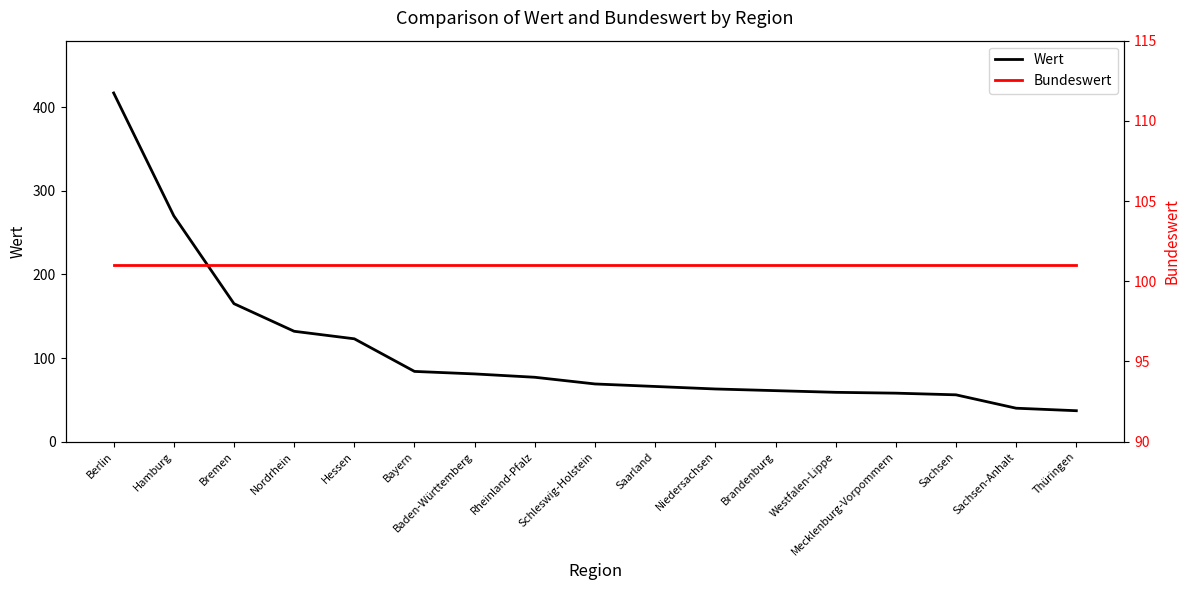

Rank the series by their maximum value, from highest to lowest.

Wert, Bundeswert